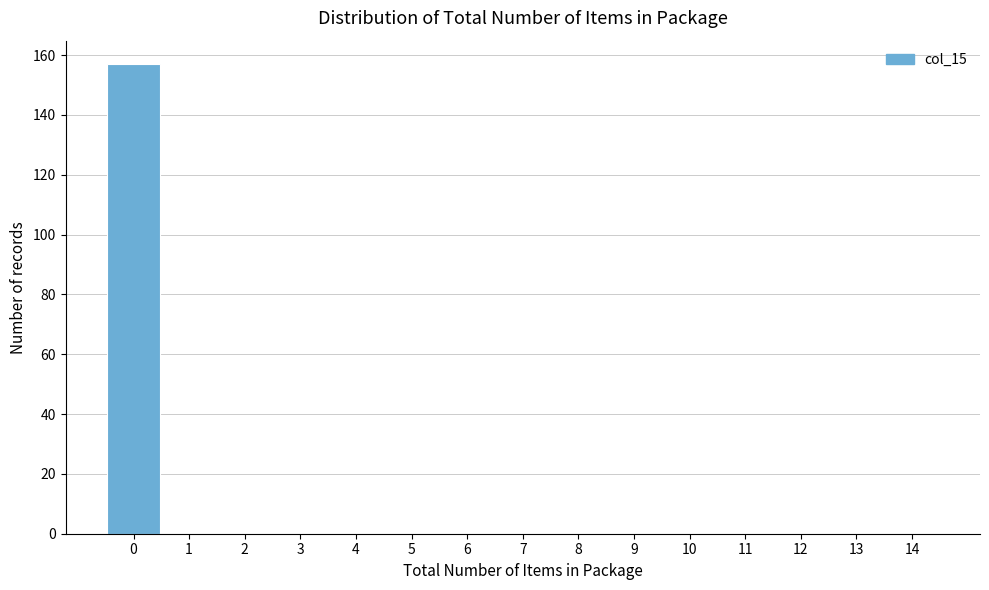

Reading left to right, transcribe this chart: for each bar, give the range it covers on the x-axis and its height. The values are not printed on the chart, so give them approximately, as read against the axis.

-0.5 to 0.5: 158
0.5 to 1.5: 0
1.5 to 2.5: 0
2.5 to 3.5: 0
3.5 to 4.5: 0
4.5 to 5.5: 0
5.5 to 6.5: 0
6.5 to 7.5: 0
7.5 to 8.5: 0
8.5 to 9.5: 0
9.5 to 10.5: 0
10.5 to 11.5: 0
11.5 to 12.5: 0
12.5 to 13.5: 0
13.5 to 14.5: 0